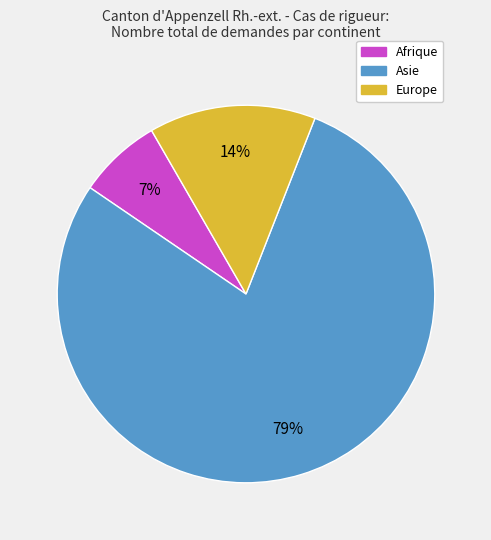

Which category accounts for the majority?

Asie